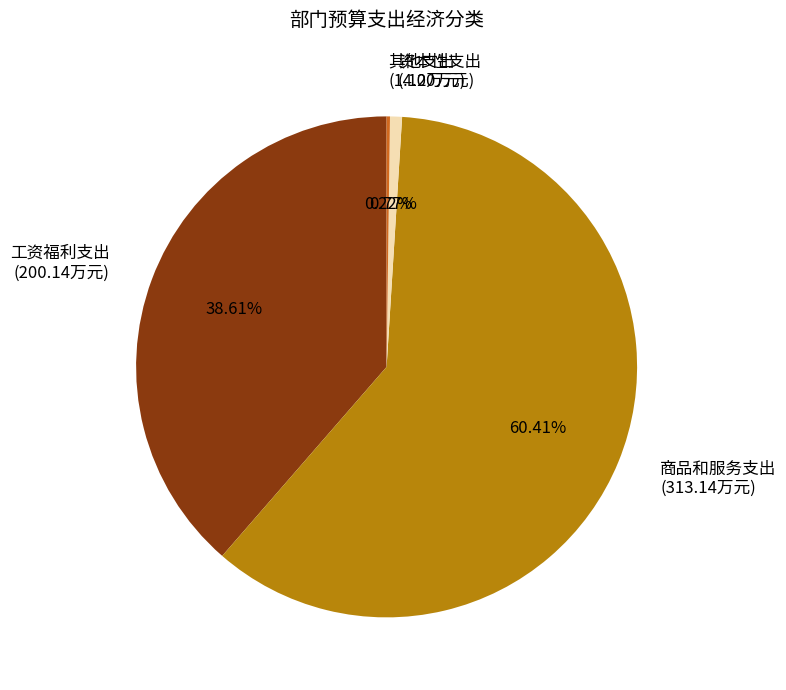

Which has a higher value, 资本性支出 or 工资福利支出?

工资福利支出